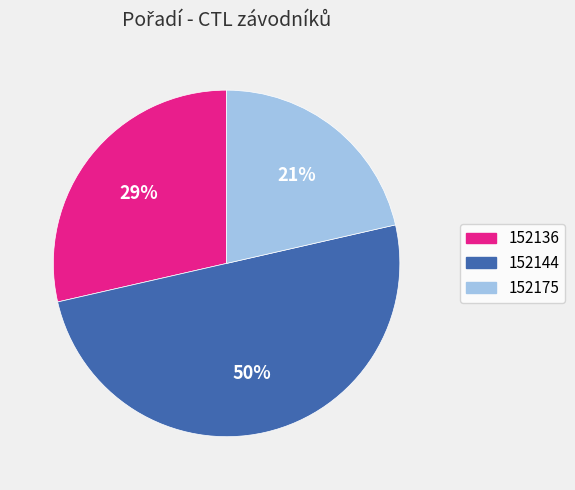

What is the ratio of the value at 152136 to the value at 152144?

0.6